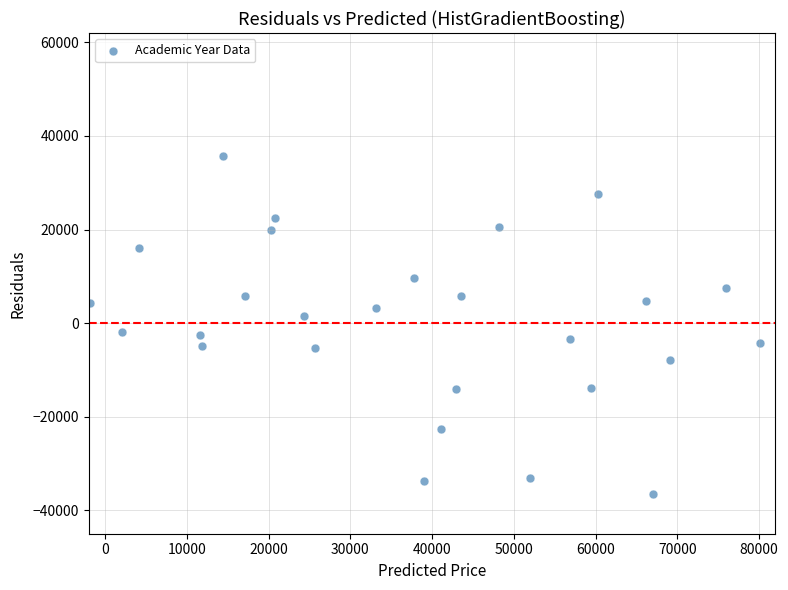

What is the range of X values (max minus min)?

84595.8